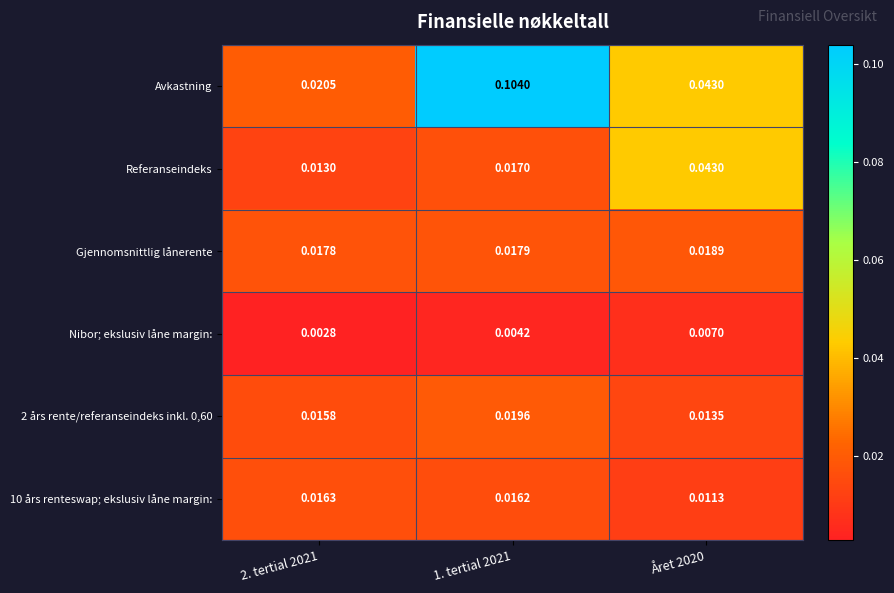

Which series changed the most between 2. tertial 2021 and 1. tertial 2021?

Avkastning